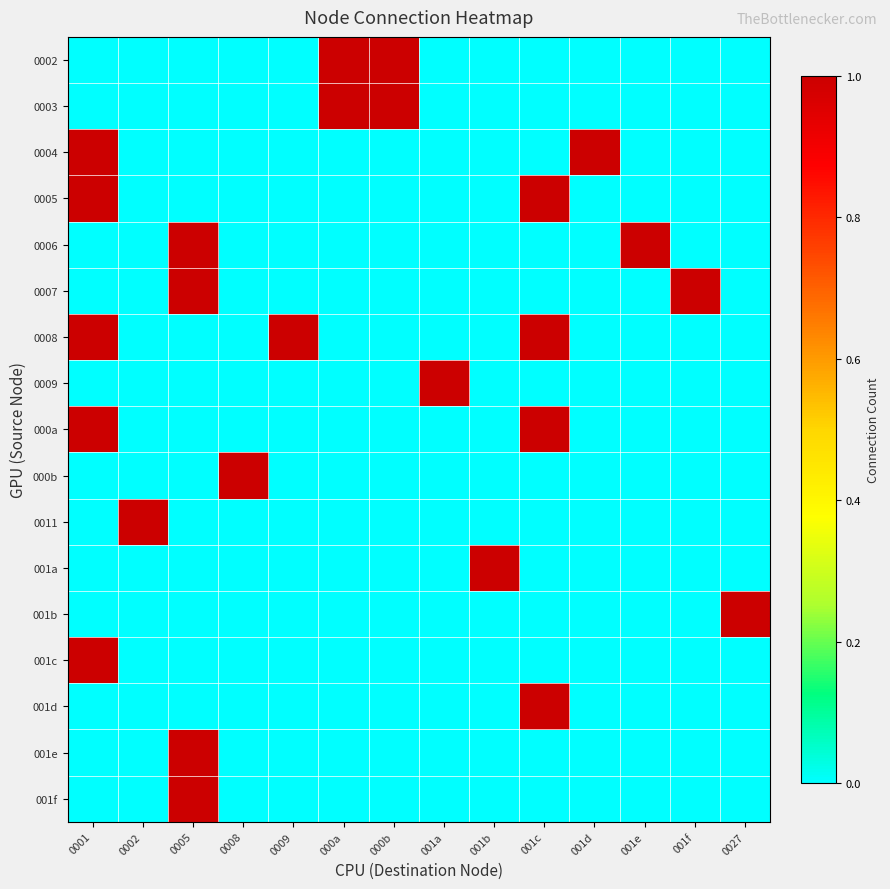

What is the total value across all series at 0009?

1